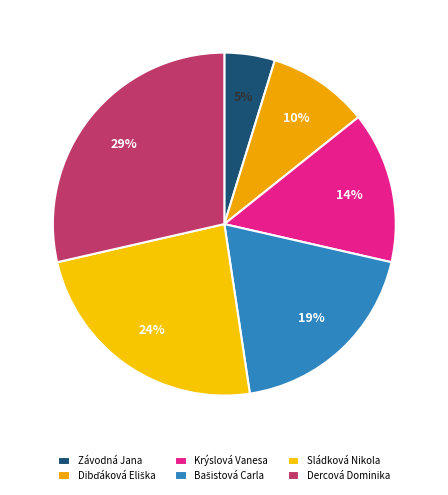

How many segments does this pie chart have?

6